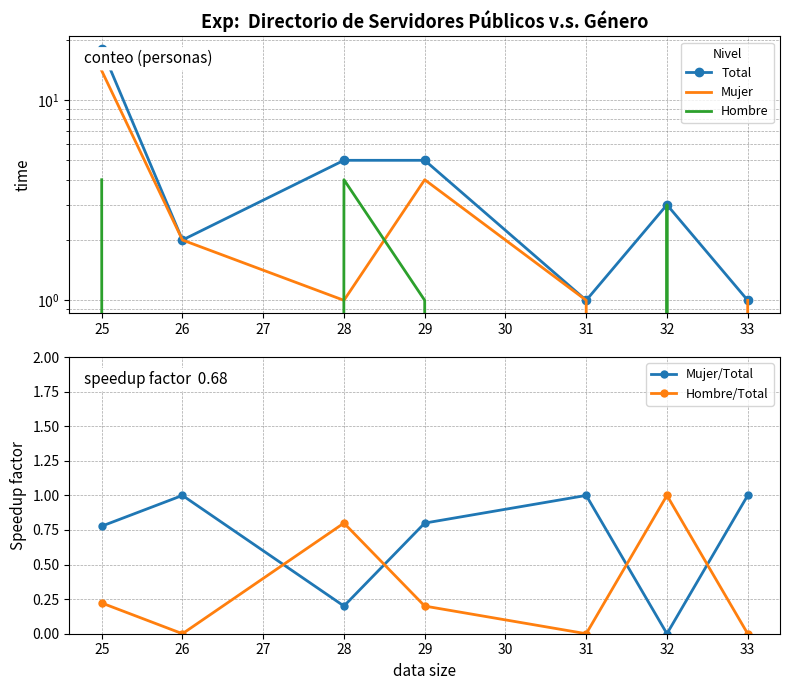

Where is the first local minimum for Hombre/Total?

26